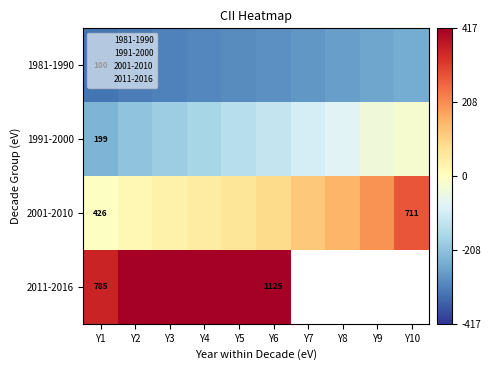

What is the sum of all 2001-2010 values?

1005.2